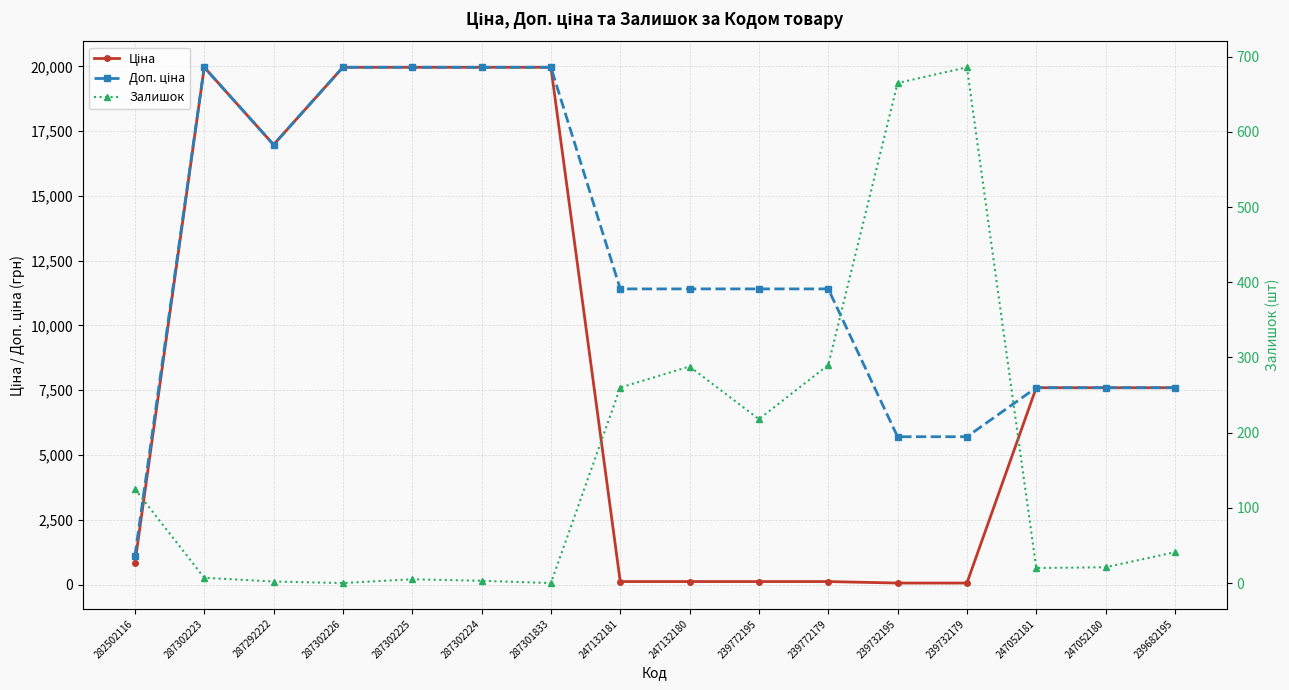

How many interior local valleys does the Залишок series have?

4